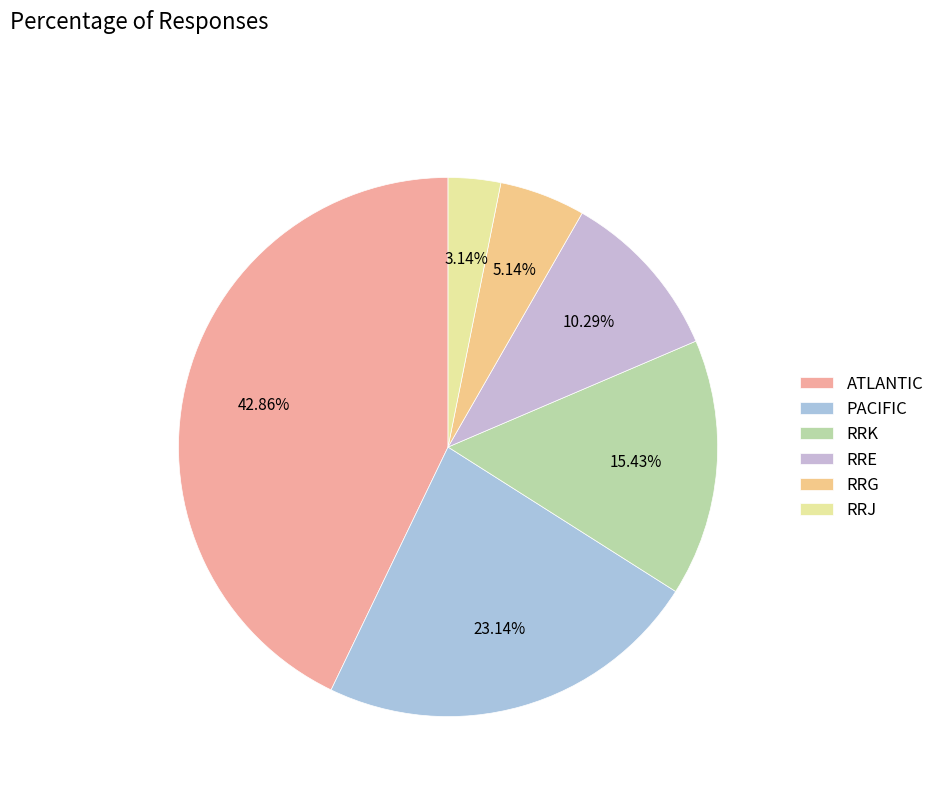

Is there a majority slice in this chart?

No